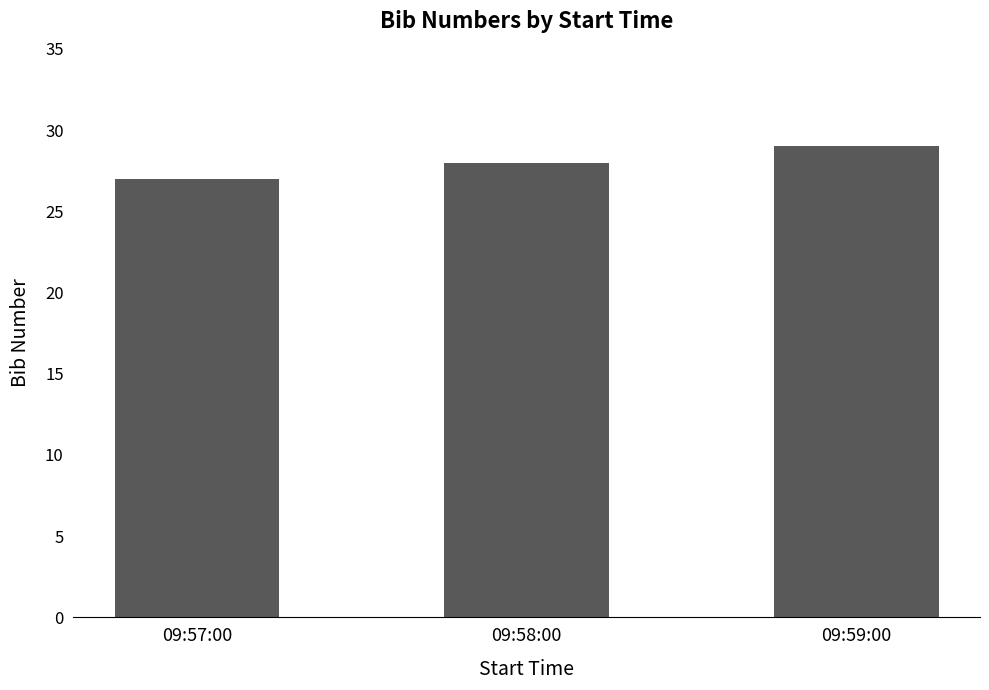

What is the label of the 2nd bar from the right?

09:58:00